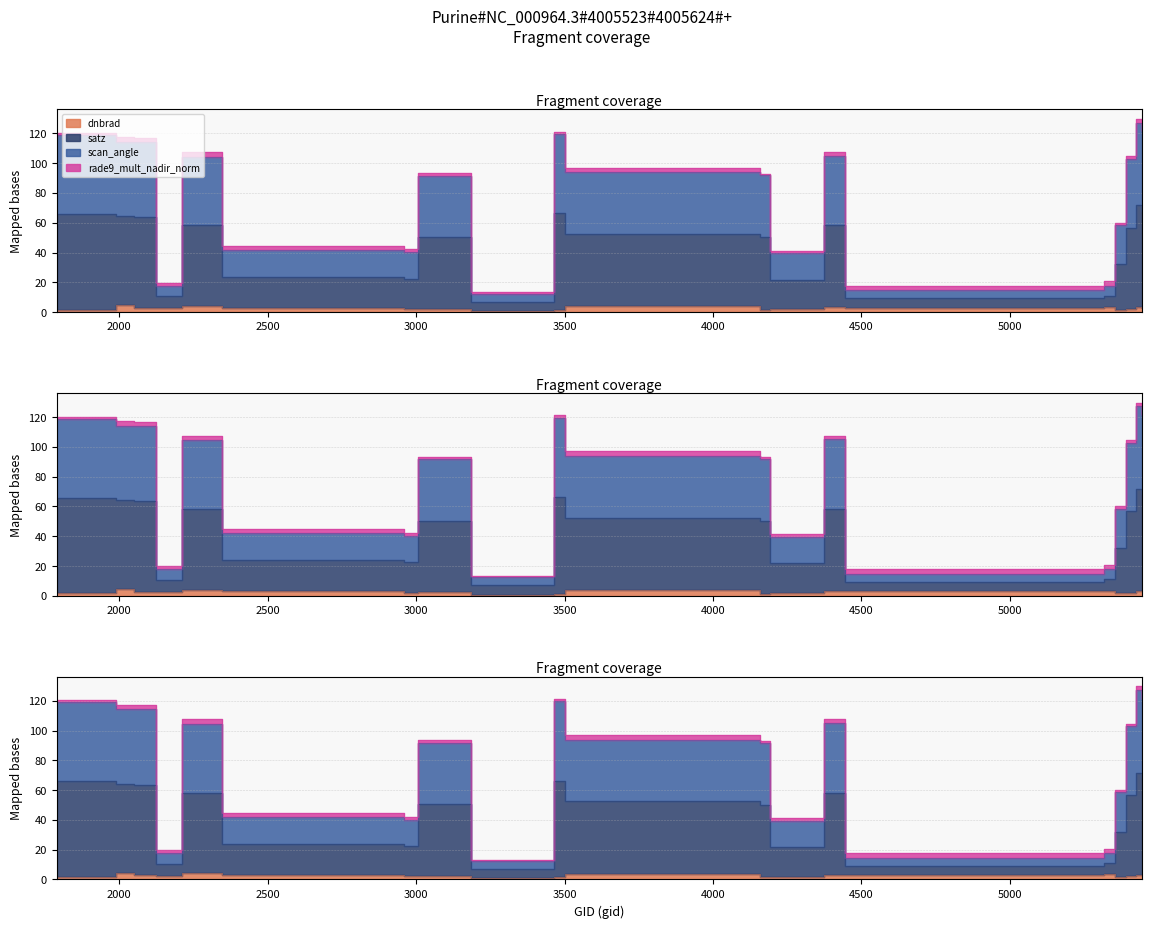

How many data points does each series have?

20